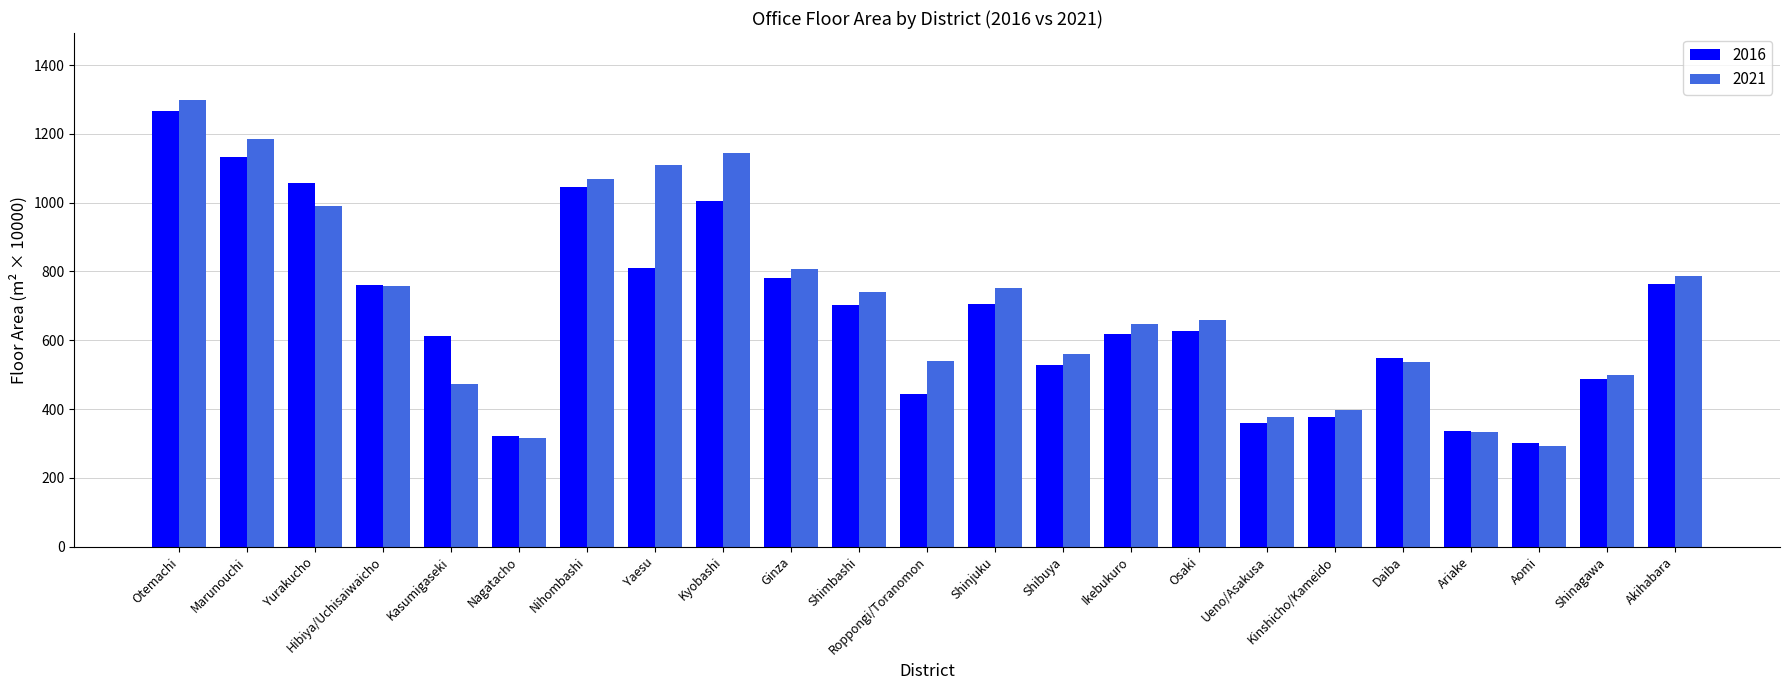

The value of 2016 at Shimbashi is 939.9. True or false?

False